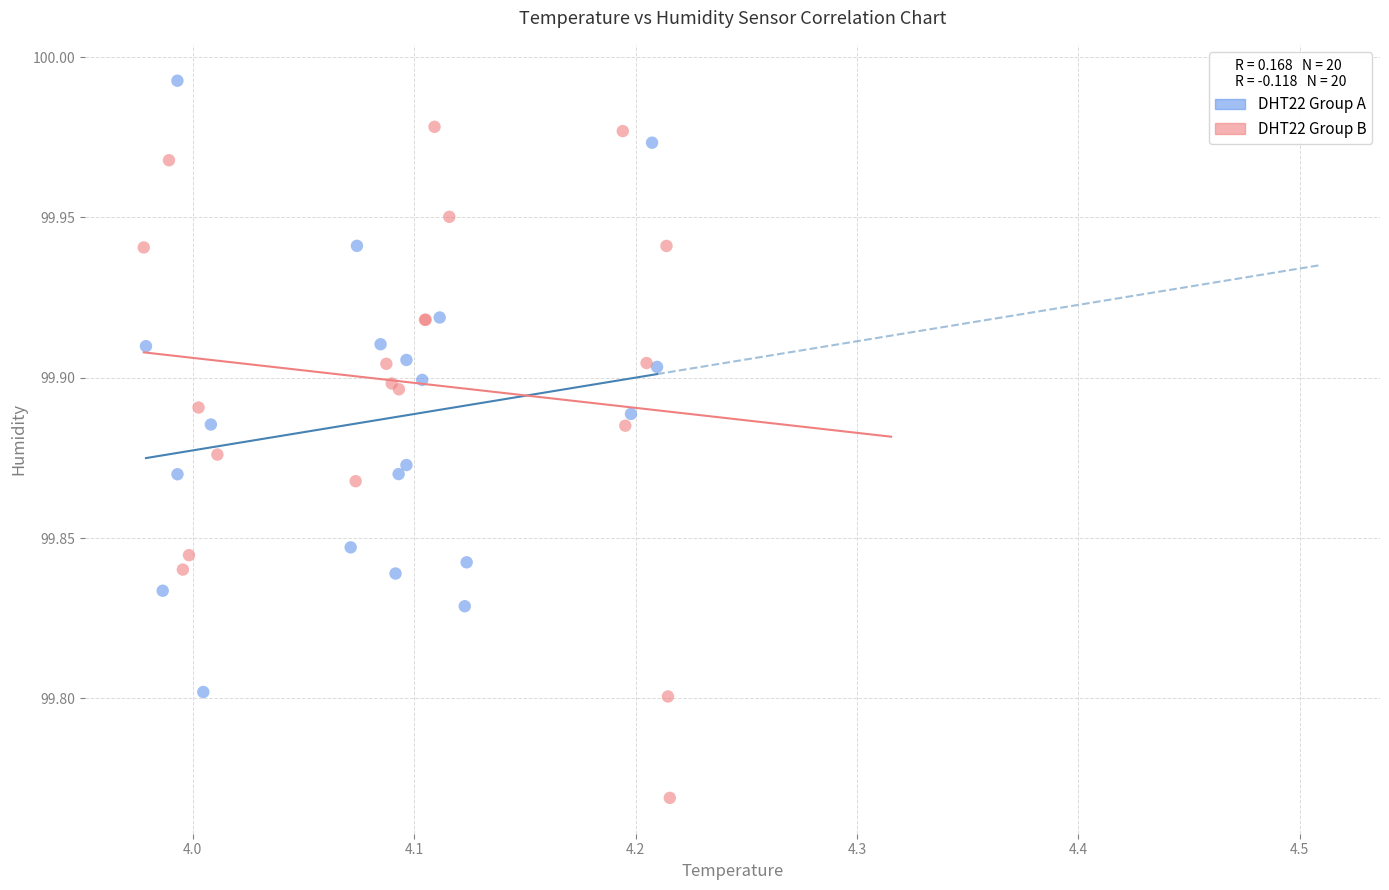

Which series contains the lowest Y value?

DHT22 Group B